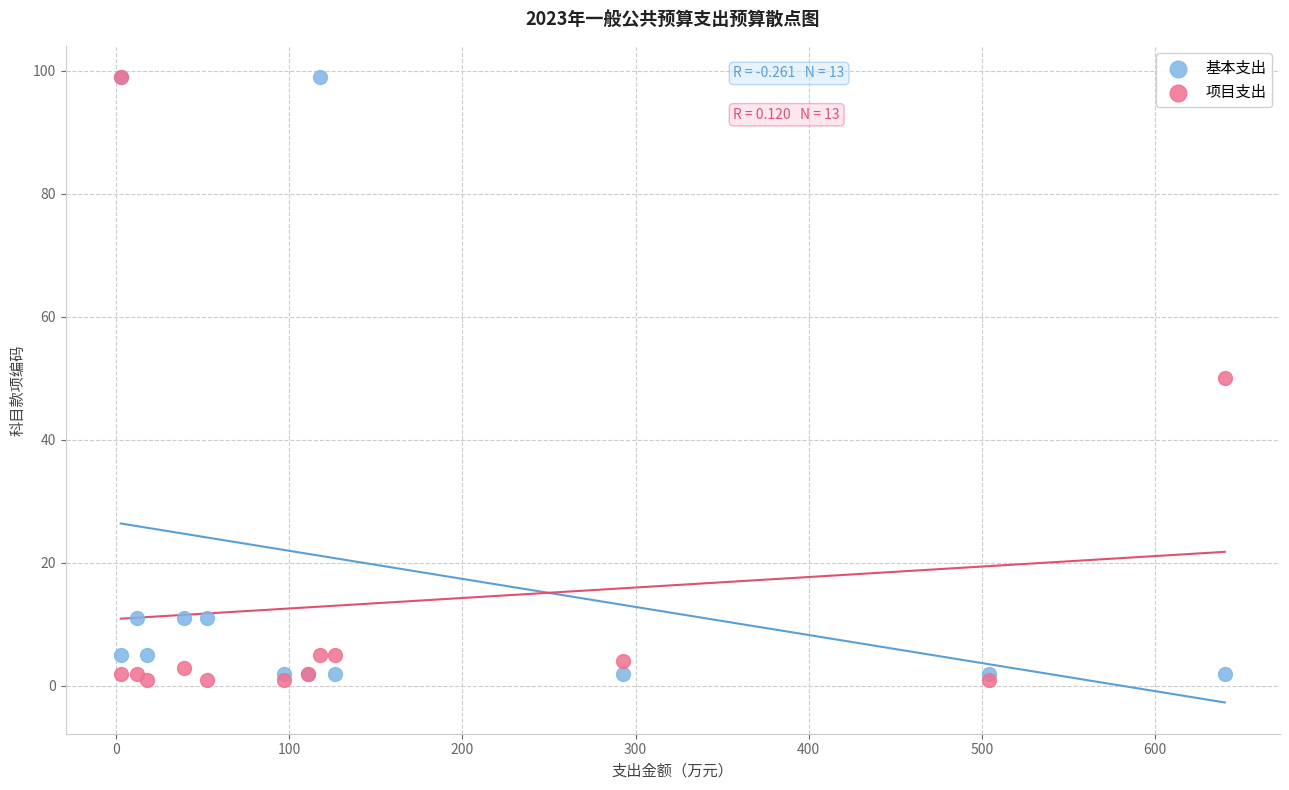

What are all the series names shown in the legend?

基本支出, 项目支出